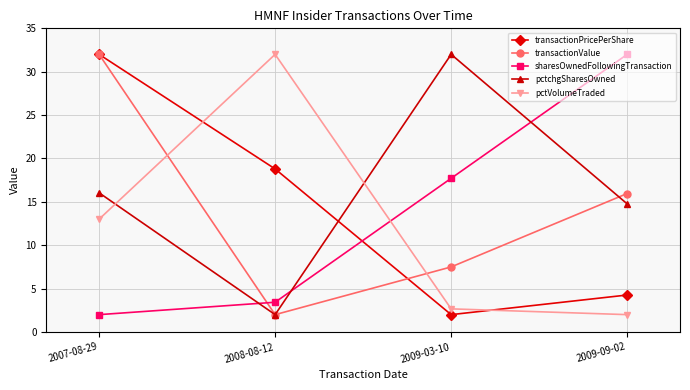

How many distinct data groups are displayed?

5